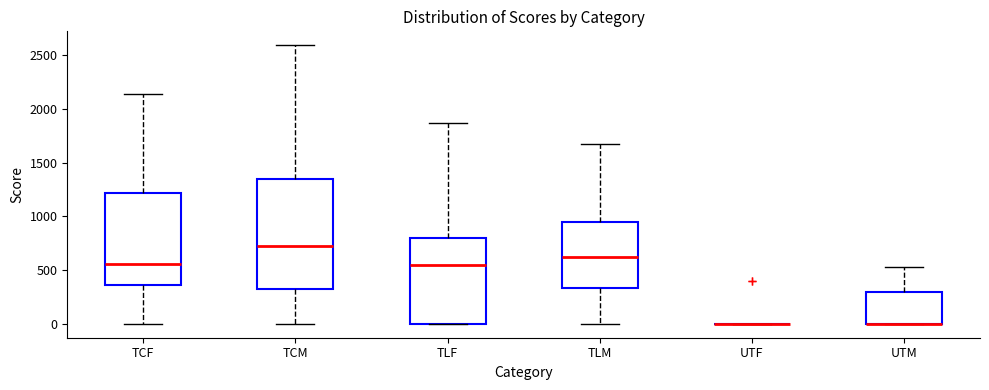

Reading left to right, transcribe this box plot: for each box, give where its median line is, the range the box spans, and where its two whiskers end, as read against the y-axis. The values are not printed on the chart, so give them approximately, as read against the axis.

TCF: median 550, box 350 to 1200, whiskers 0 to 2150
TCM: median 700, box 300 to 1350, whiskers 0 to 2600
TLF: median 550, box 0 to 800, whiskers 0 to 1850
TLM: median 600, box 350 to 950, whiskers 0 to 1700
UTF: box collapsed to a line at 0, whiskers 0 to 0
UTM: median 0 (drawn on the box's lower edge), box 0 to 300, whiskers 0 to 550